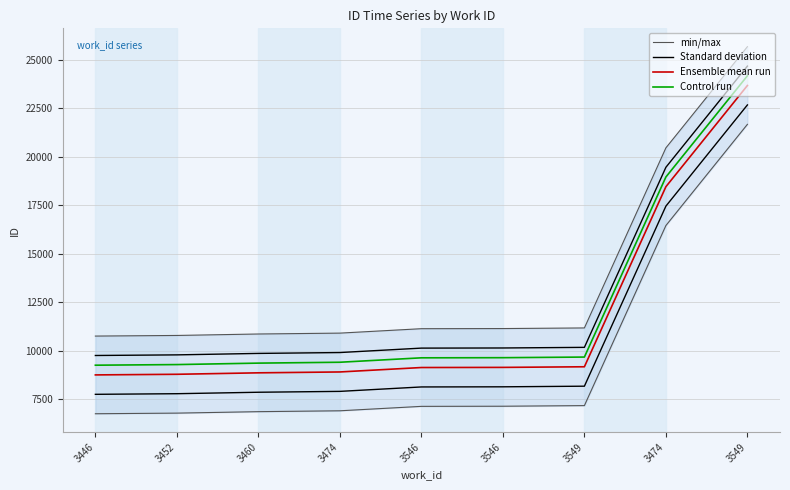

What are all the series names shown in the legend?

min/max, Standard deviation, Ensemble mean run, Control run